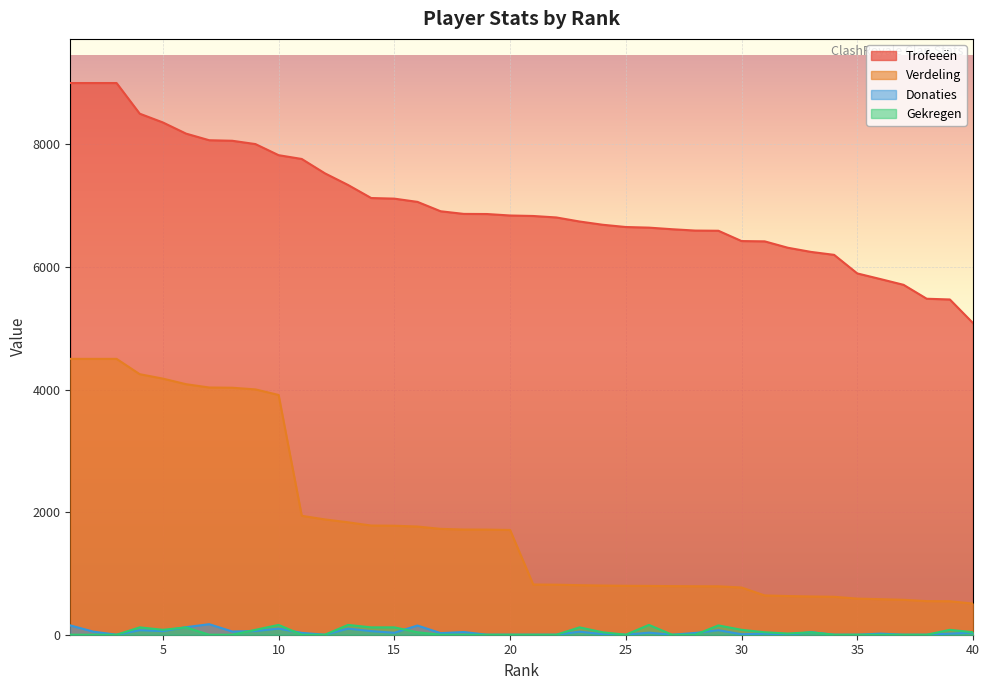

Reading right to left, list all the values displayed in this chart.

Trofeeën: 5084	5469	5481	5708	5802	5894	6197	6245	6313	6417	6422	6590	6593	6615	6641	6651	6688	6741	6807	6831	6839	6863	6865	6908	7061	7114	7124	7337	7527	7761	7823	8004	8058	8067	8175	8357	8500	9000	9000	9000
Verdeling: 508	546	548	570	580	589	619	624	631	641	770	790	791	793	796	798	802	808	816	819	1709	1715	1716	1727	1765	1778	1781	1834	1881	1940	3911	4002	4029	4033	4087	4178	4250	4500	4500	4500
Donaties: 34	18	0	0	18	0	0	42	0	18	8	74	29	0	34	0	10	50	0	0	0	0	44	26	150	32	59	100	0	30	100	60	52	172	123	59	74	0	50	152
Gekregen: 40	80	0	0	0	0	0	40	20	40	80	152	0	0	160	0	40	120	0	0	0	0	0	0	40	120	120	160	0	0	160	80	0	0	120	80	120	0	0	0